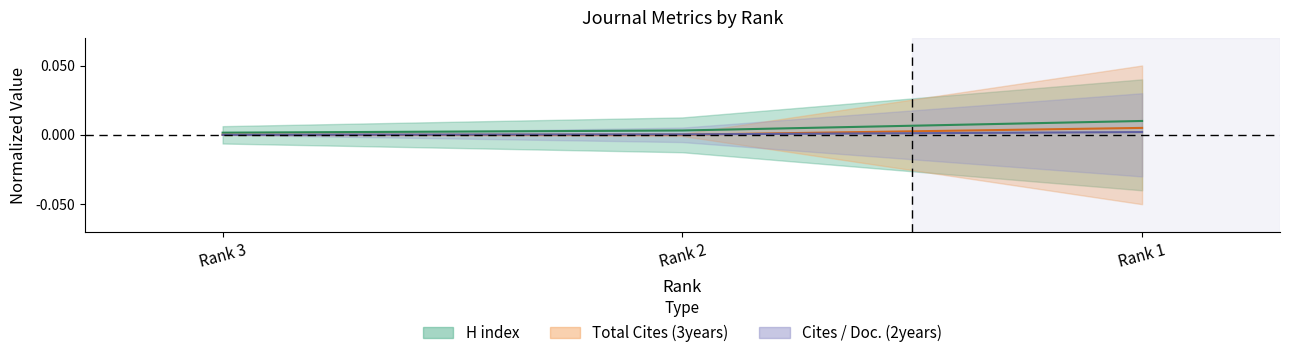

Which series has the widest spread of values?

H index